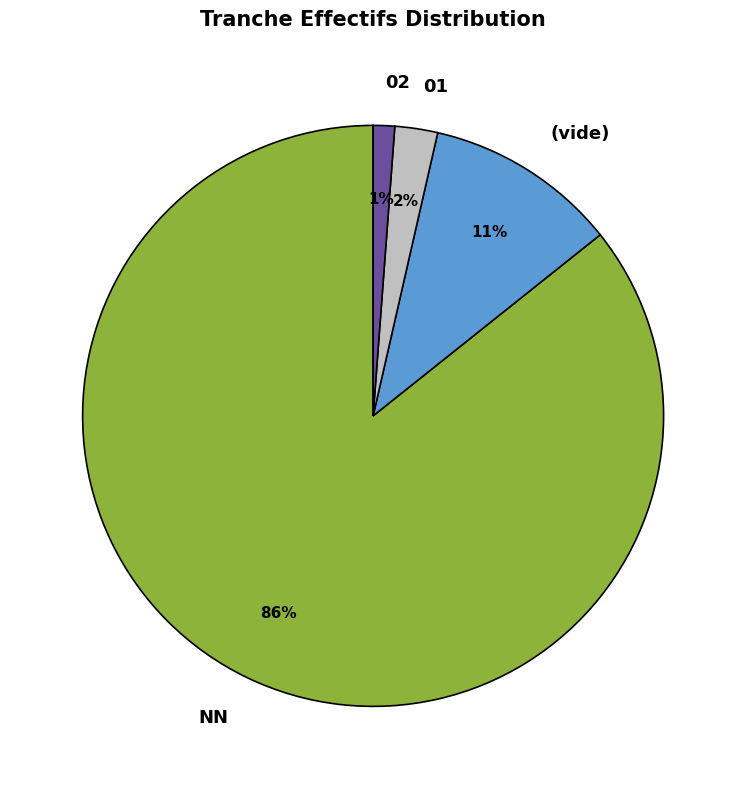

True or false: (vide) accounts for 11% of the total.

True